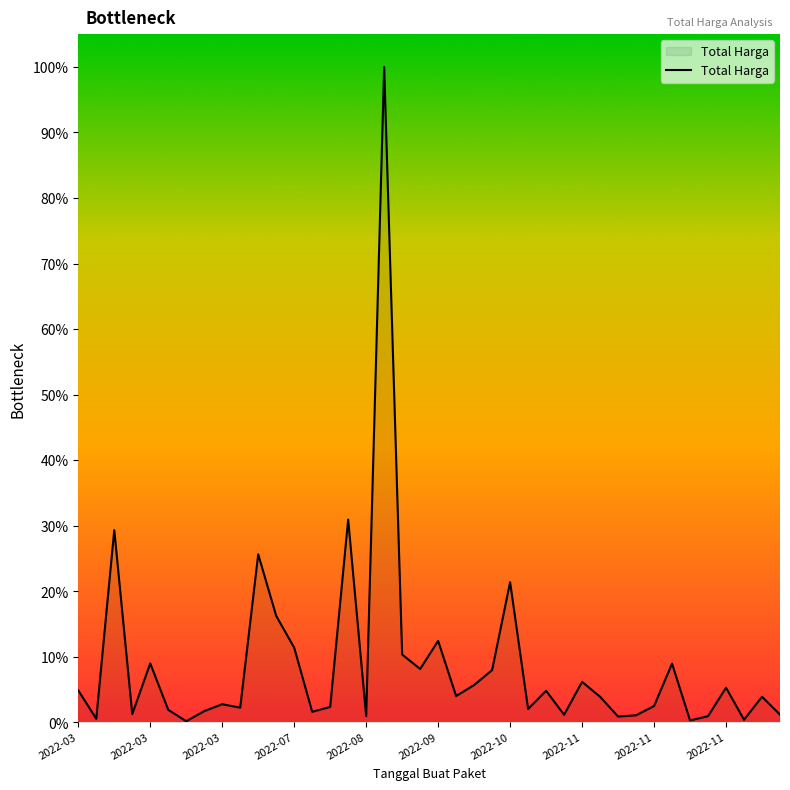

Reading left to right, what are all the values shown in this chart?

4.9	0.6	29.4	1.3	9.0	1.9	0.2	1.7	2.8	2.3	25.6	16.3	11.4	1.6	2.4	31.0	1.0	100.0	10.4	8.2	12.5	4.0	5.7	8.0	21.4	2.1	4.8	1.2	6.2	3.9	0.9	1.1	2.5	9.0	0.3	1.0	5.3	0.4	3.9	1.2